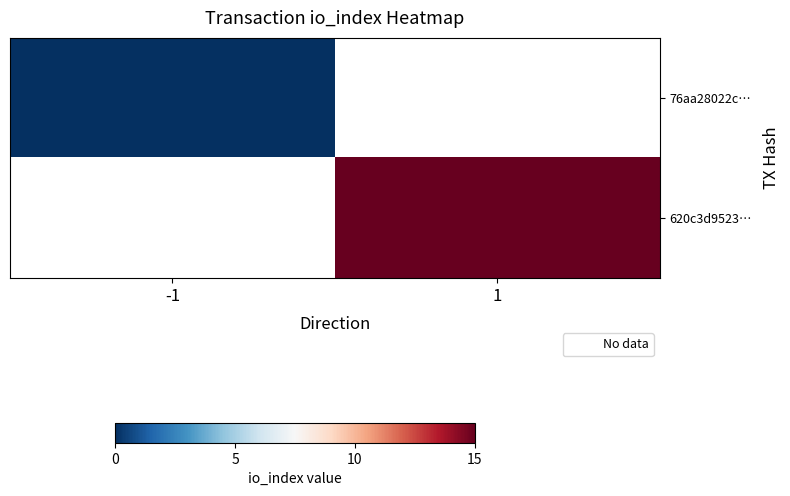

How many positive values does the 620c3d9523… series have?

1